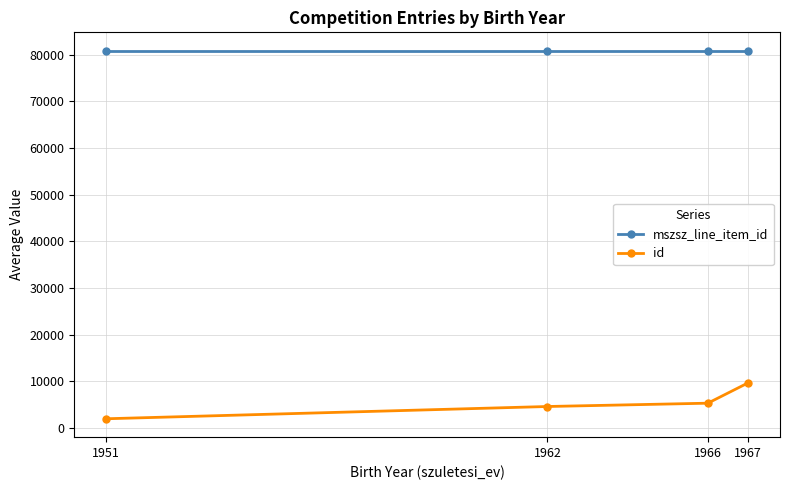

True or false: id and mszsz_line_item_id intersect in this chart.

False